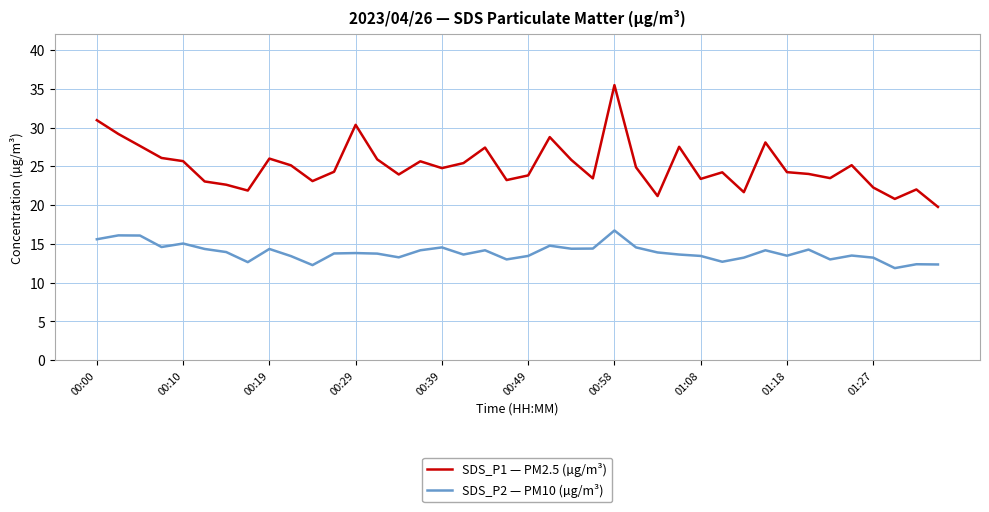

List the series in order of their overall mean, highest first.

SDS_P1 — PM2.5 (µg/m³), SDS_P2 — PM10 (µg/m³)